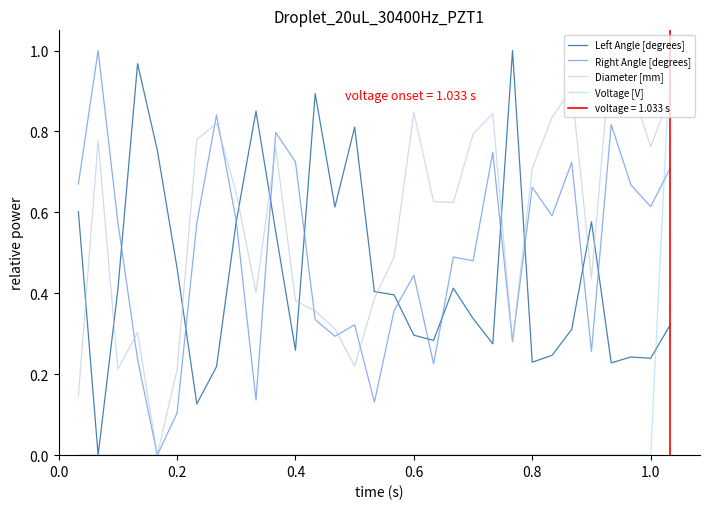

Is the value of Diameter [mm] at 1.0 greater than the value of Left Angle [degrees] at 1.0?

Yes